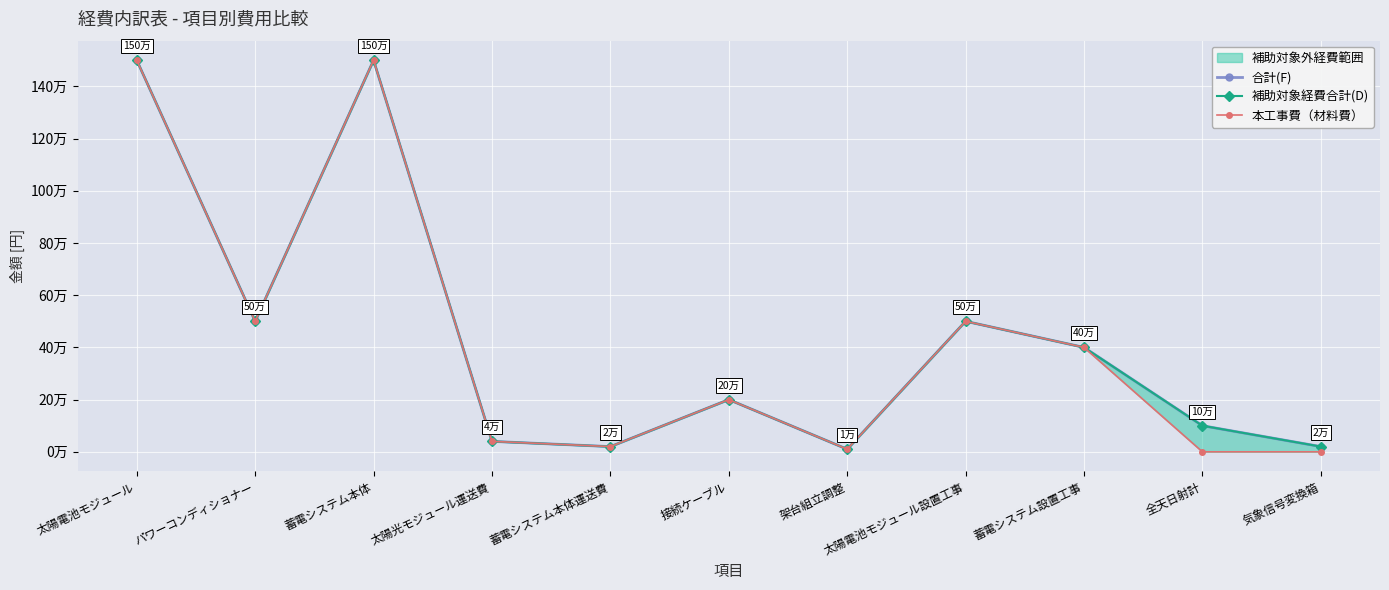

What position from the left is 太陽電池モジュール設置工事?

8